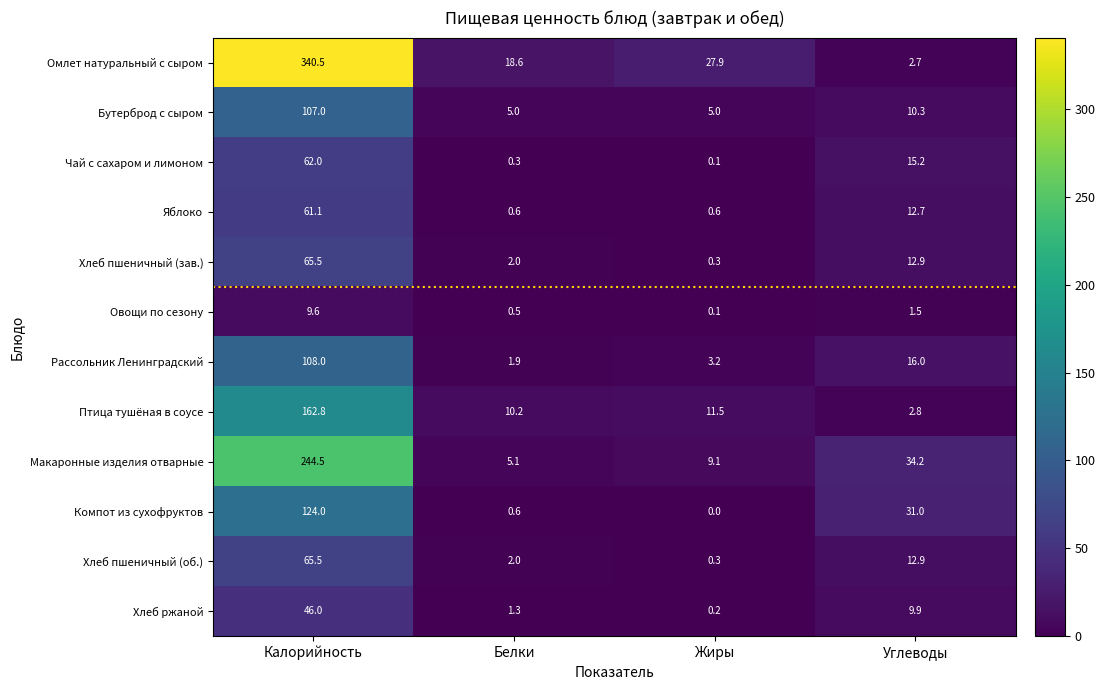

What is the average value of the Хлеб пшеничный (об.) series?

20.2